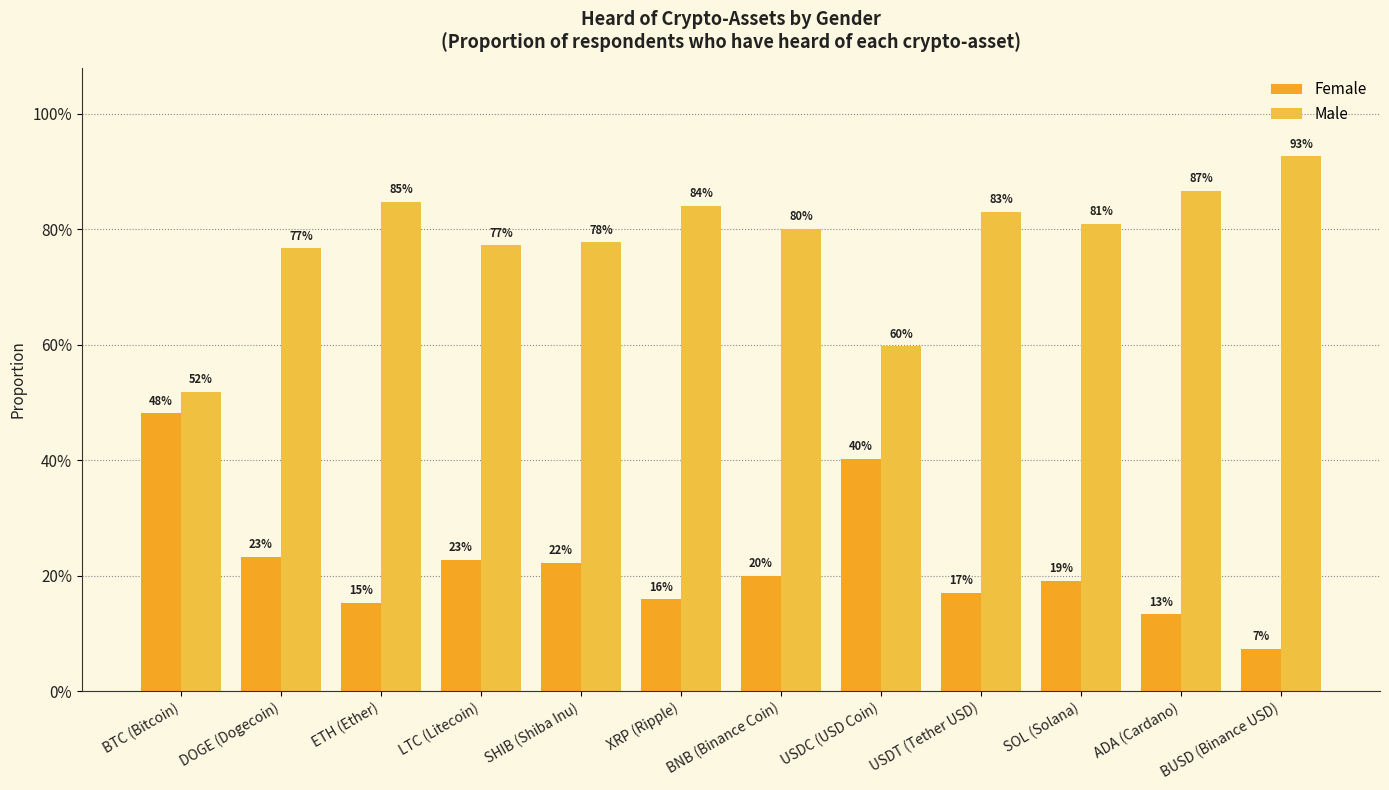

Does the chart contain any negative values?

No